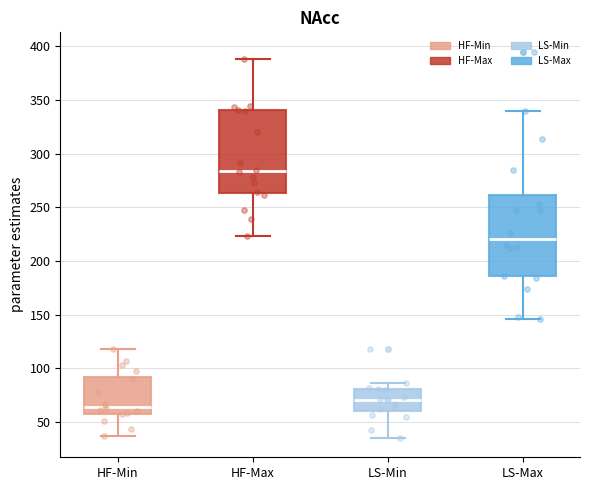

Which box's median line is the lowest?

HF-Min